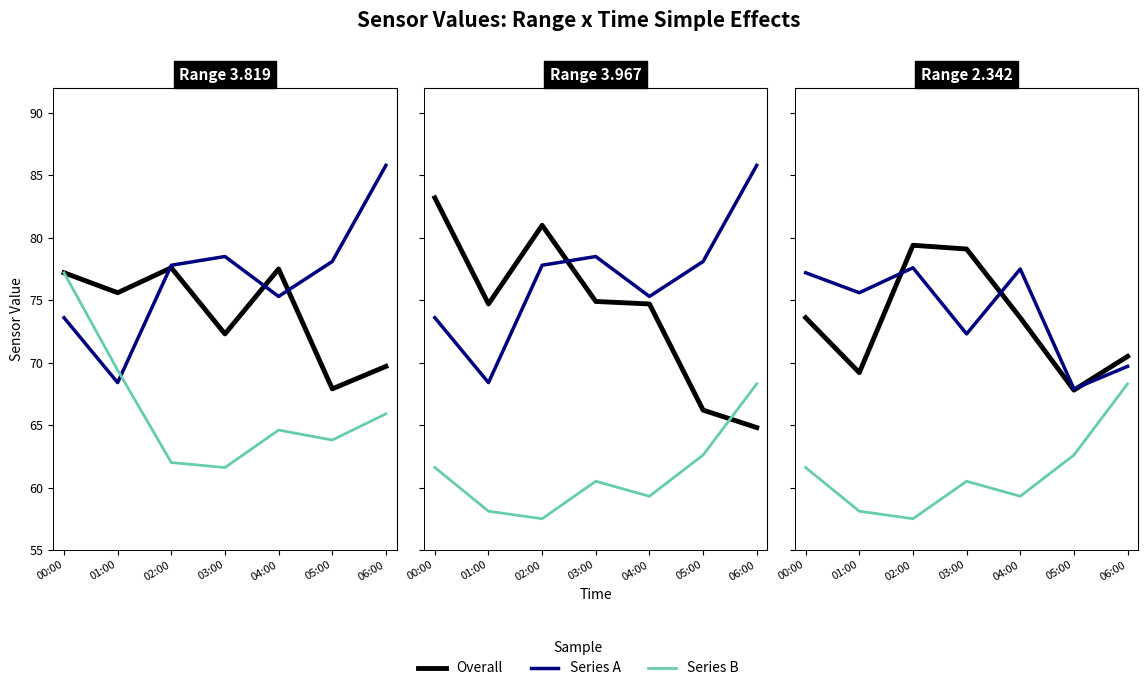

How many lines are shown in the chart?

3